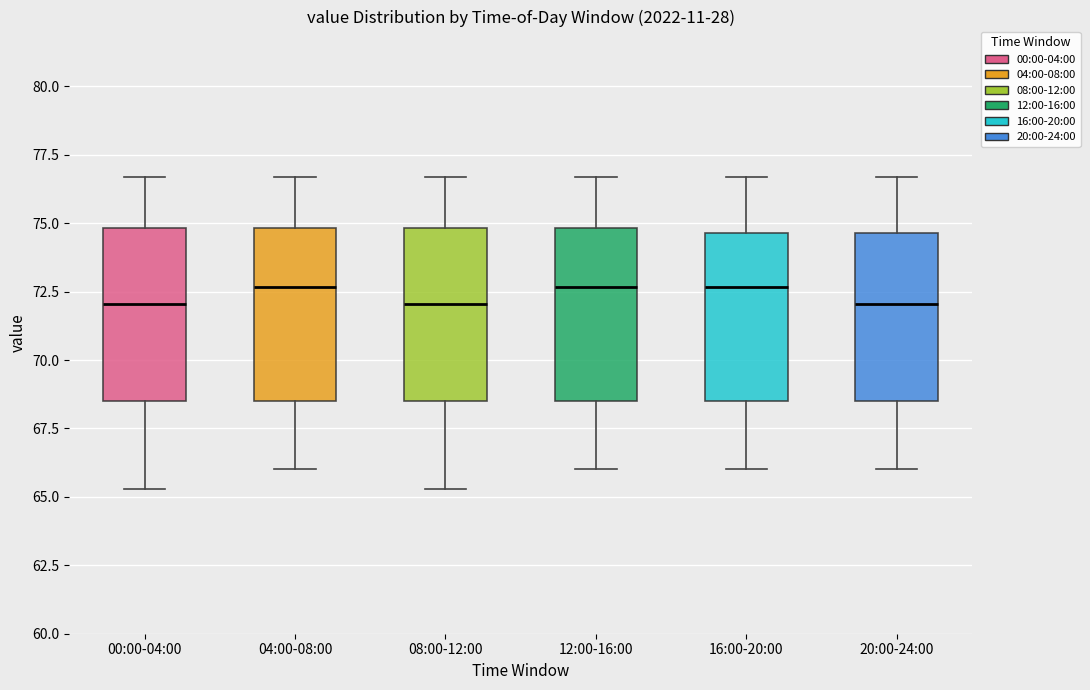

Reading left to right, read every box against the y-axis: the position of its median line, the range the box covers, and the ends of its whiskers. The values are not printed on the chart, so give them approximately, as read against the axis.

00:00-04:00: median 72.0, box 68.5 to 75.0, whiskers 65.5 to 76.5
04:00-08:00: median 72.5, box 68.5 to 75.0, whiskers 66.0 to 76.5
08:00-12:00: median 72.0, box 68.5 to 75.0, whiskers 65.5 to 76.5
12:00-16:00: median 72.5, box 68.5 to 75.0, whiskers 66.0 to 76.5
16:00-20:00: median 72.5, box 68.5 to 74.5, whiskers 66.0 to 76.5
20:00-24:00: median 72.0, box 68.5 to 74.5, whiskers 66.0 to 76.5